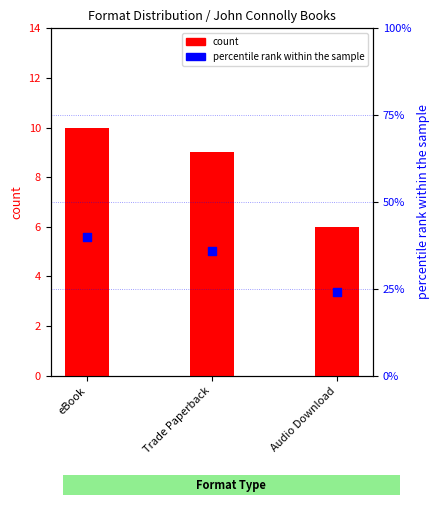

Is the value of count at eBook greater than the value of percentile rank within sample at eBook?

No